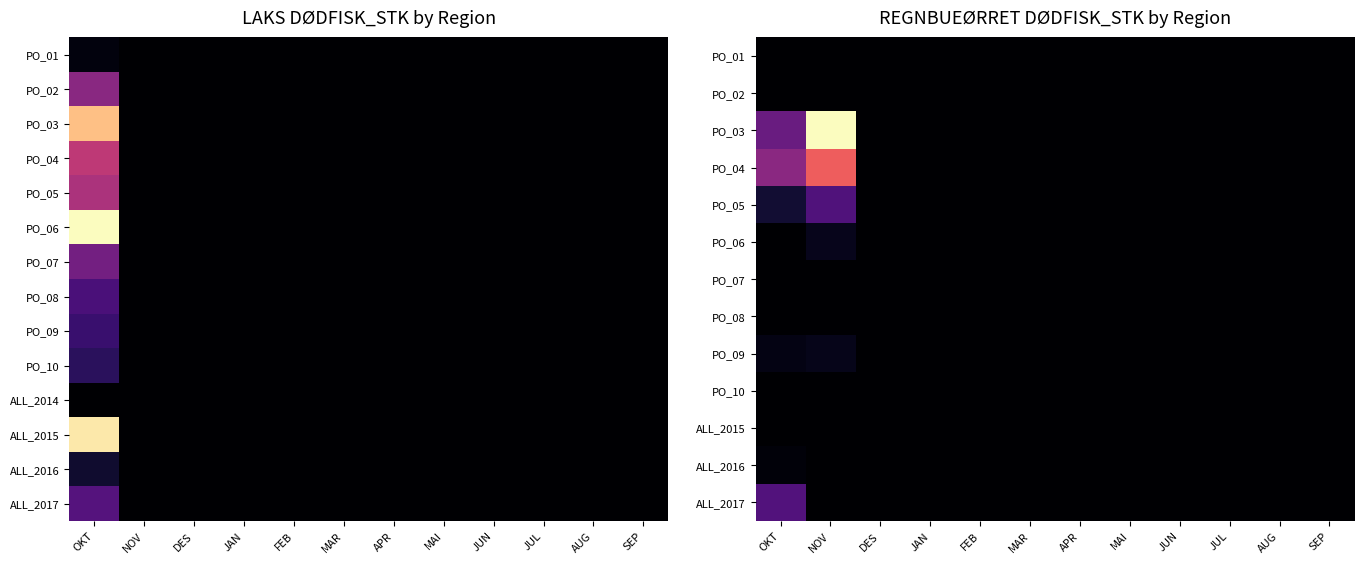

What is the spread (max minus min) of values at NOV?

83770